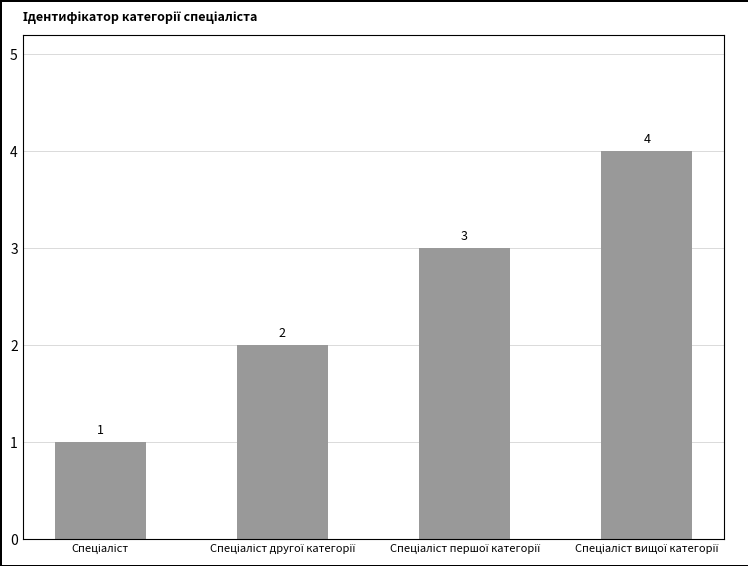

How many values are between 2 and 4?

3